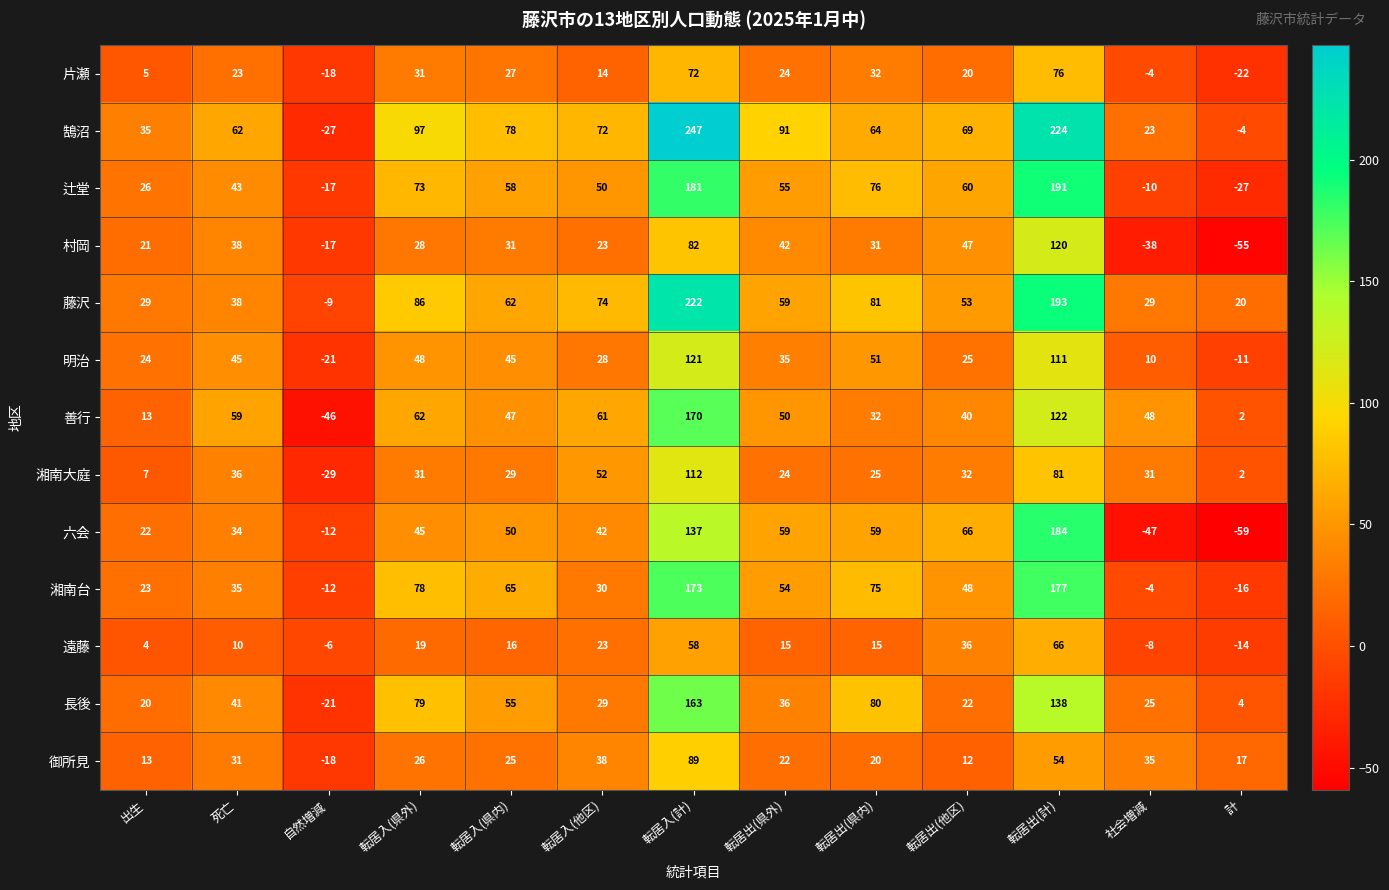

What is the sum of all 湘南大庭 values?

433